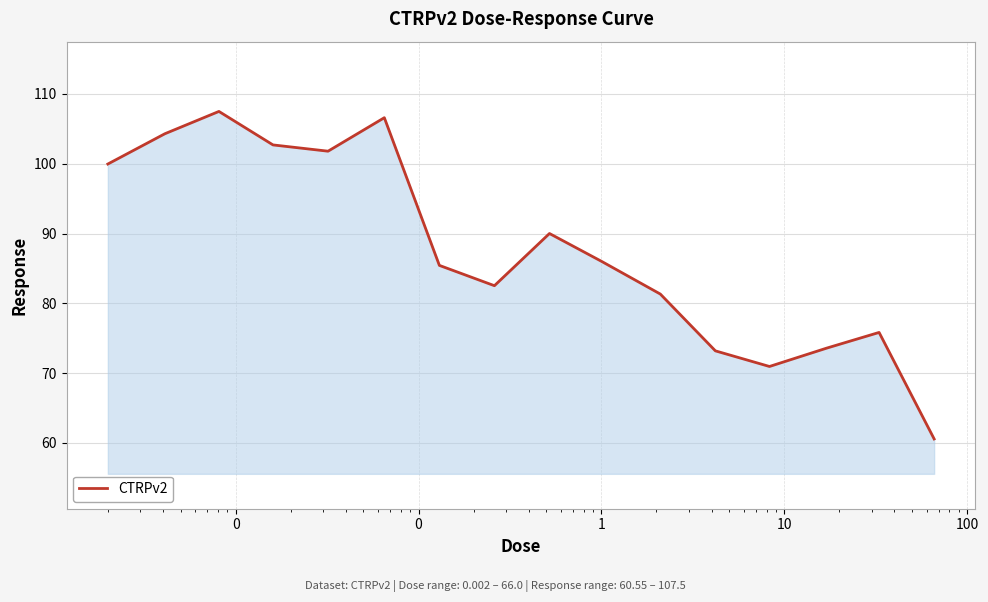

How many series are shown in this chart?

1